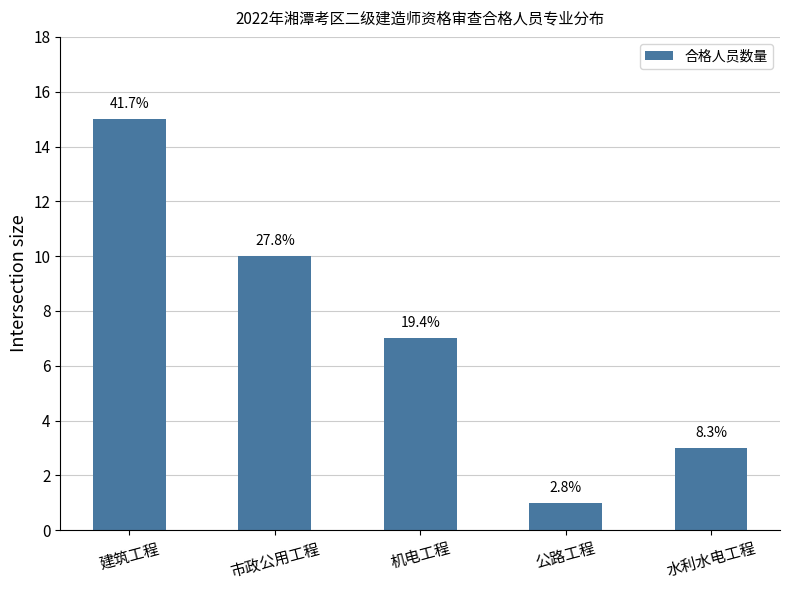

Reading left to right, extract all data points from this chart.

建筑工程=15	市政公用工程=10	机电工程=7	公路工程=1	水利水电工程=3